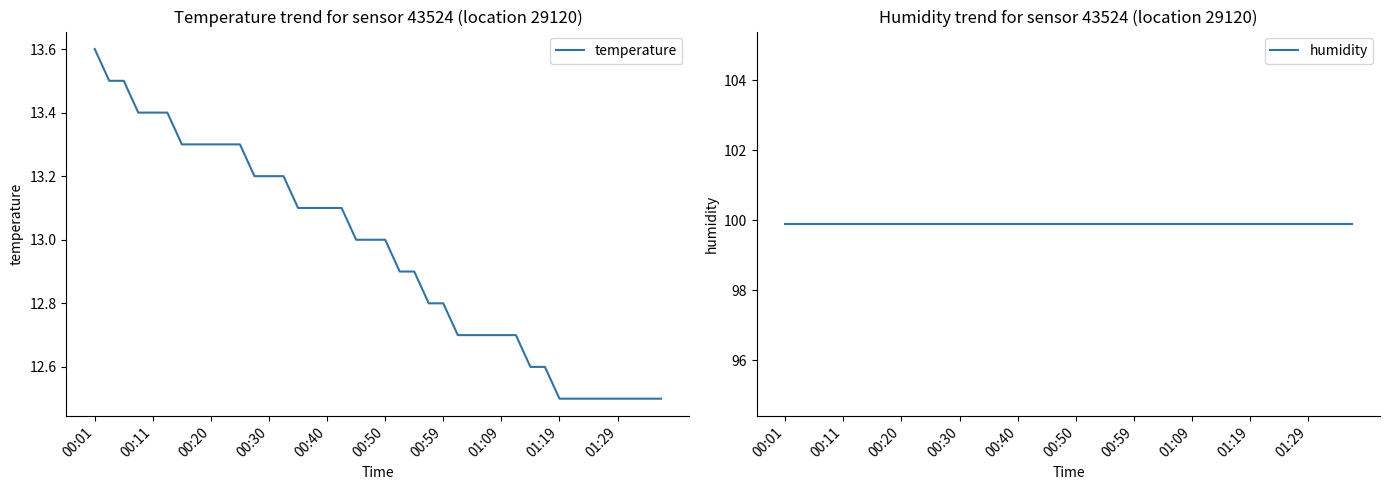

What are all the series names shown in the legend?

temperature, humidity